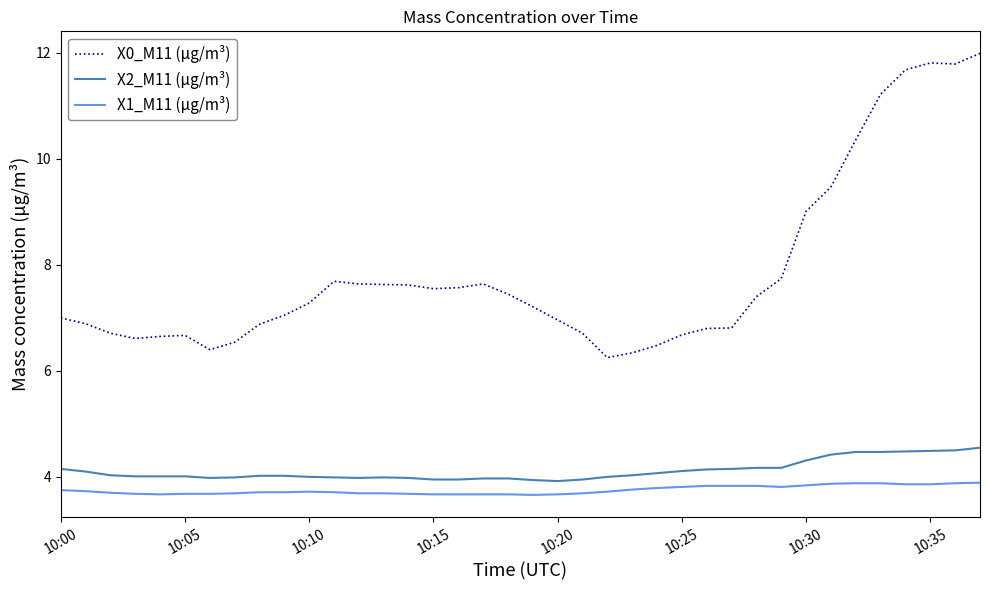

Which series has the widest spread of values?

X0_M11 (μg/m³)